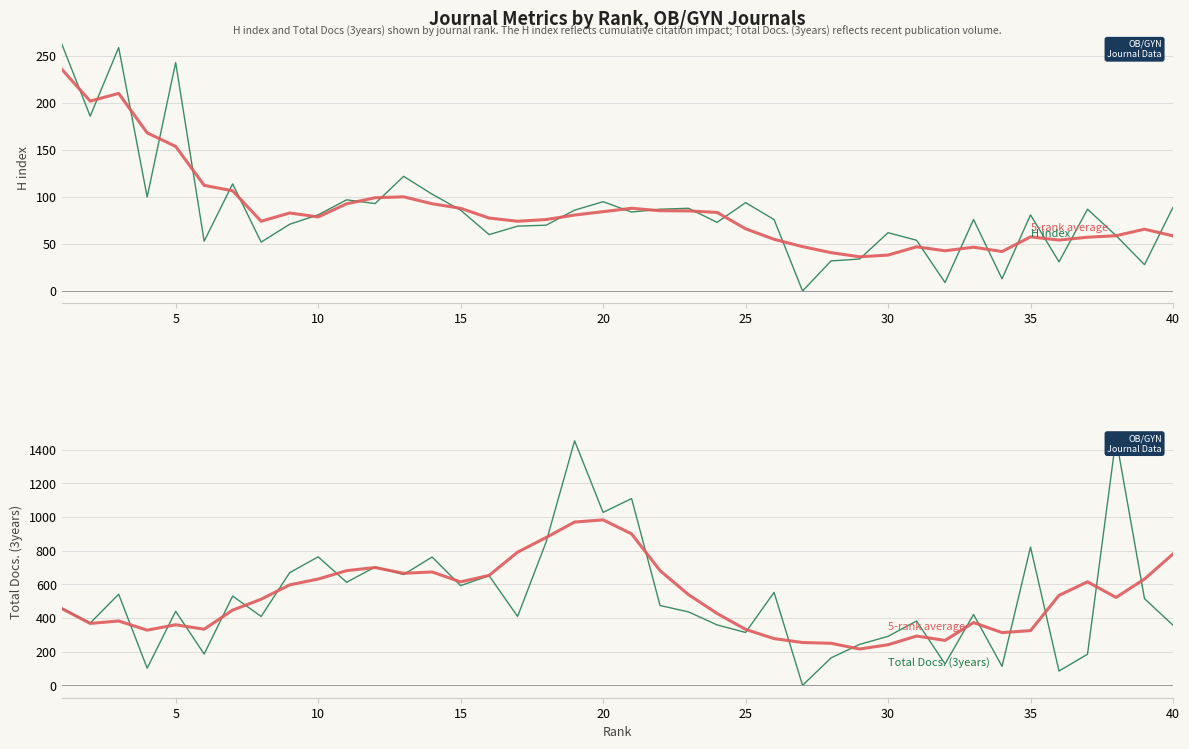

Does the chart have visible grid lines?

Yes